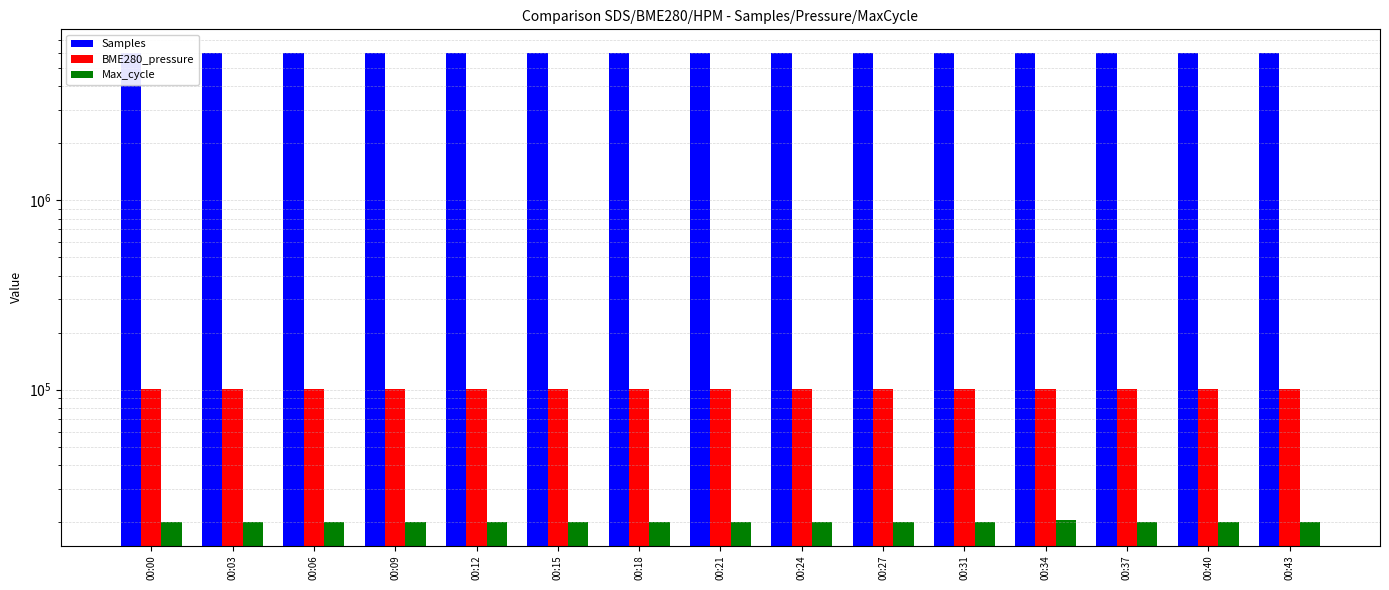

Does the chart contain stacked bars?

No